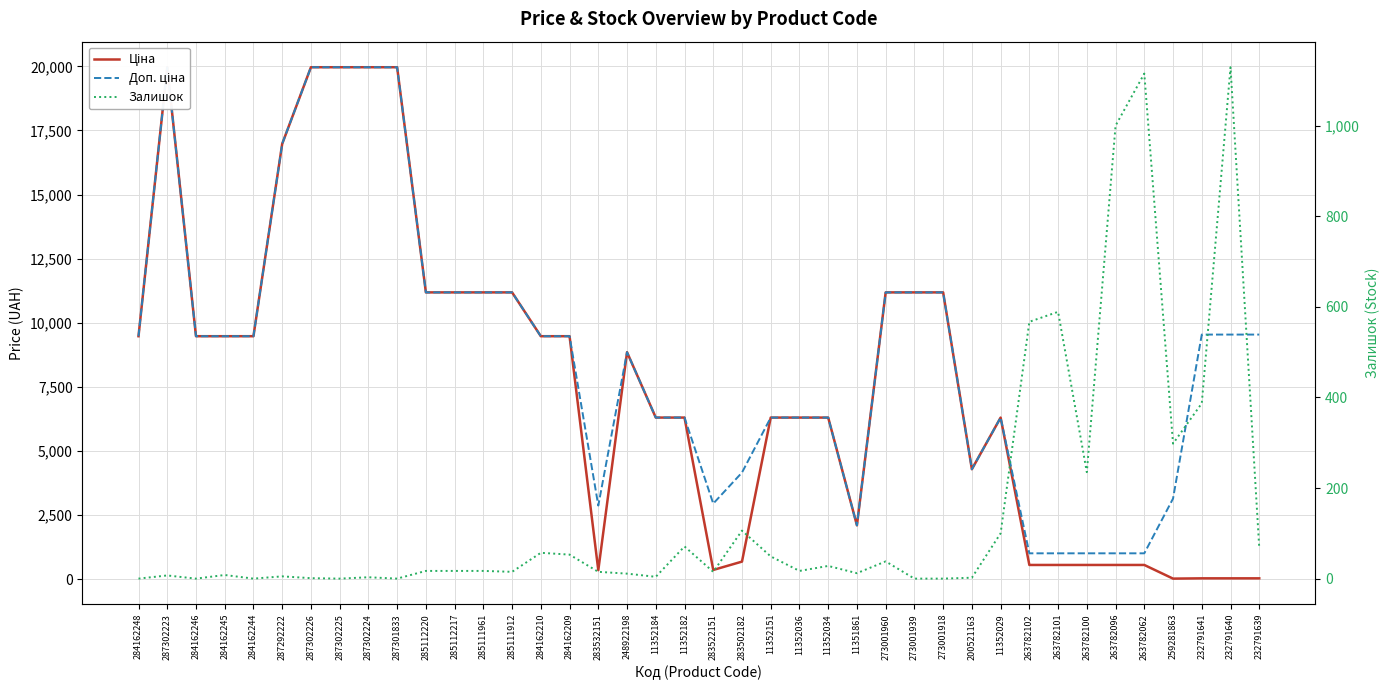

True or false: Залишок has a value of 15.0 at 285111912.

True